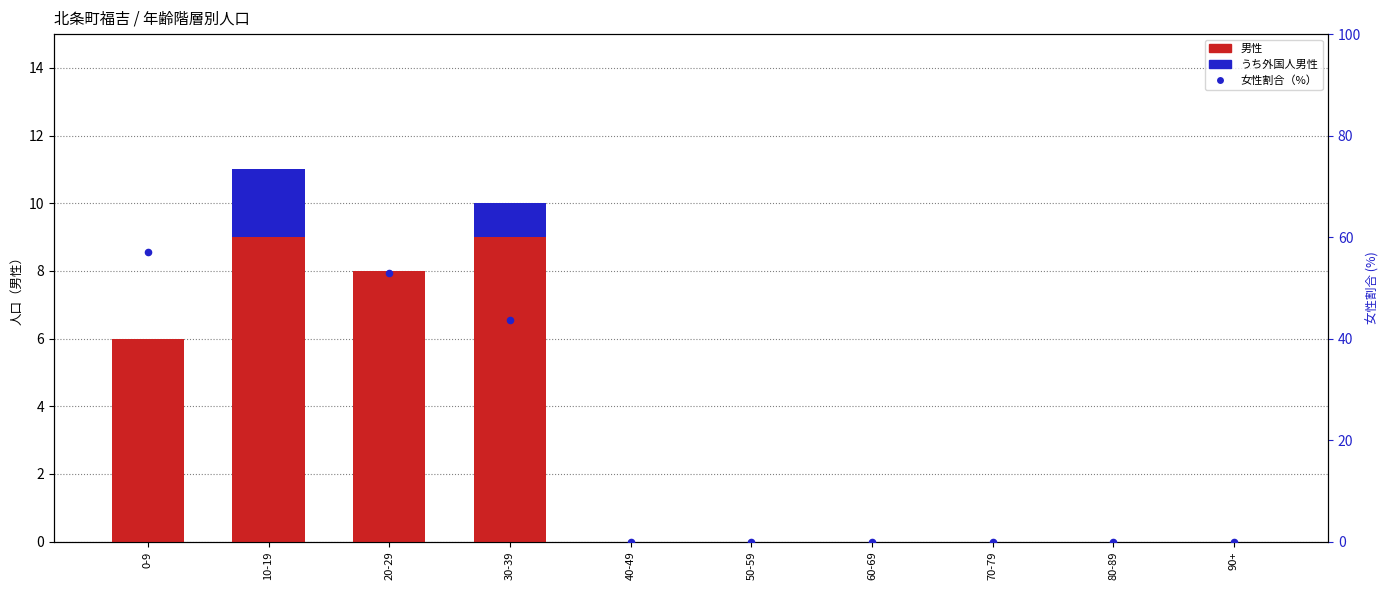

Which series contains the lowest Y value?

男性